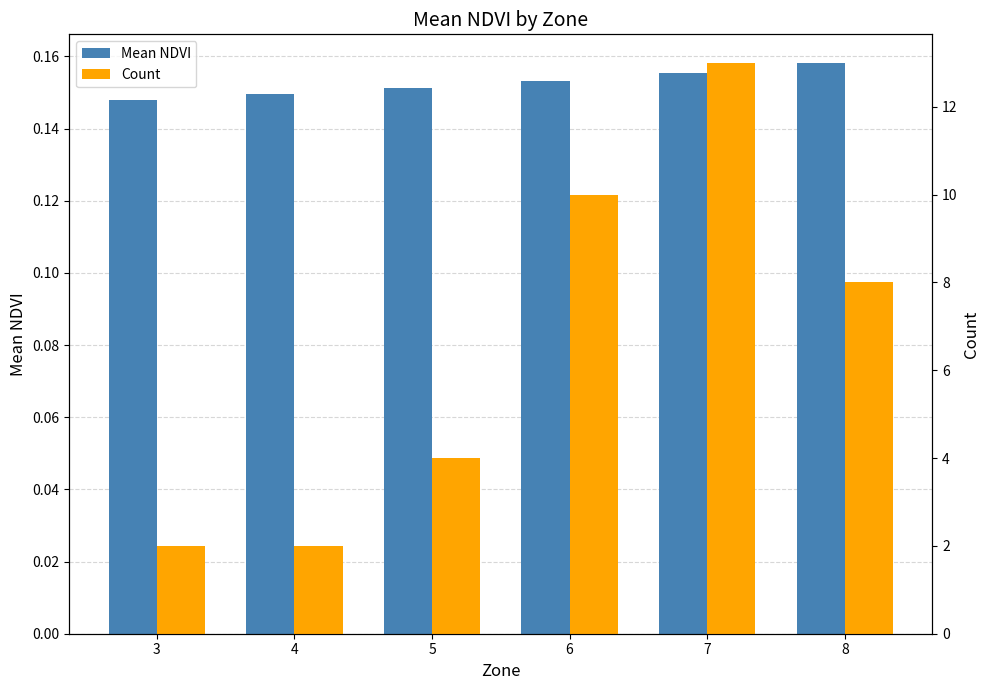

Reading left to right, list all the values displayed in this chart.

Mean NDVI: 3=0.1	4=0.1	5=0.2	6=0.2	7=0.2	8=0.2
Count: 3=2.0	4=2.0	5=4.0	6=10.0	7=13.0	8=8.0